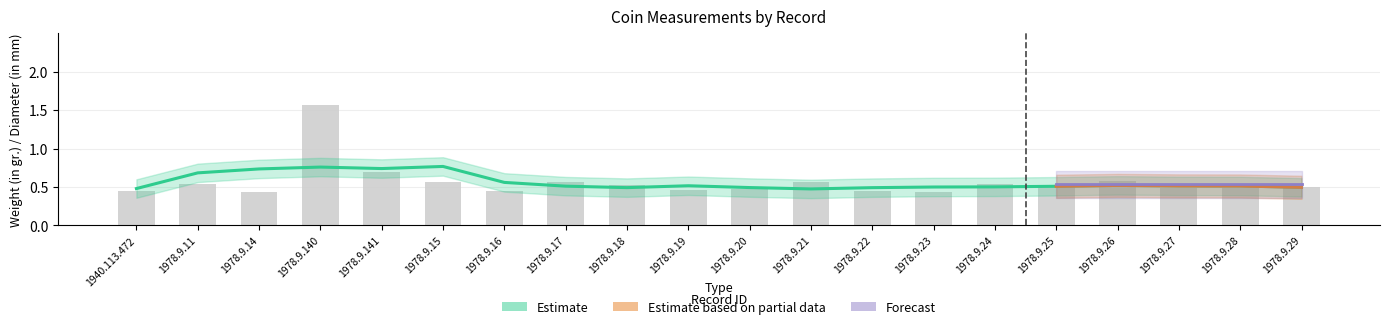

What is the difference between the maximum and minimum values?

1.1